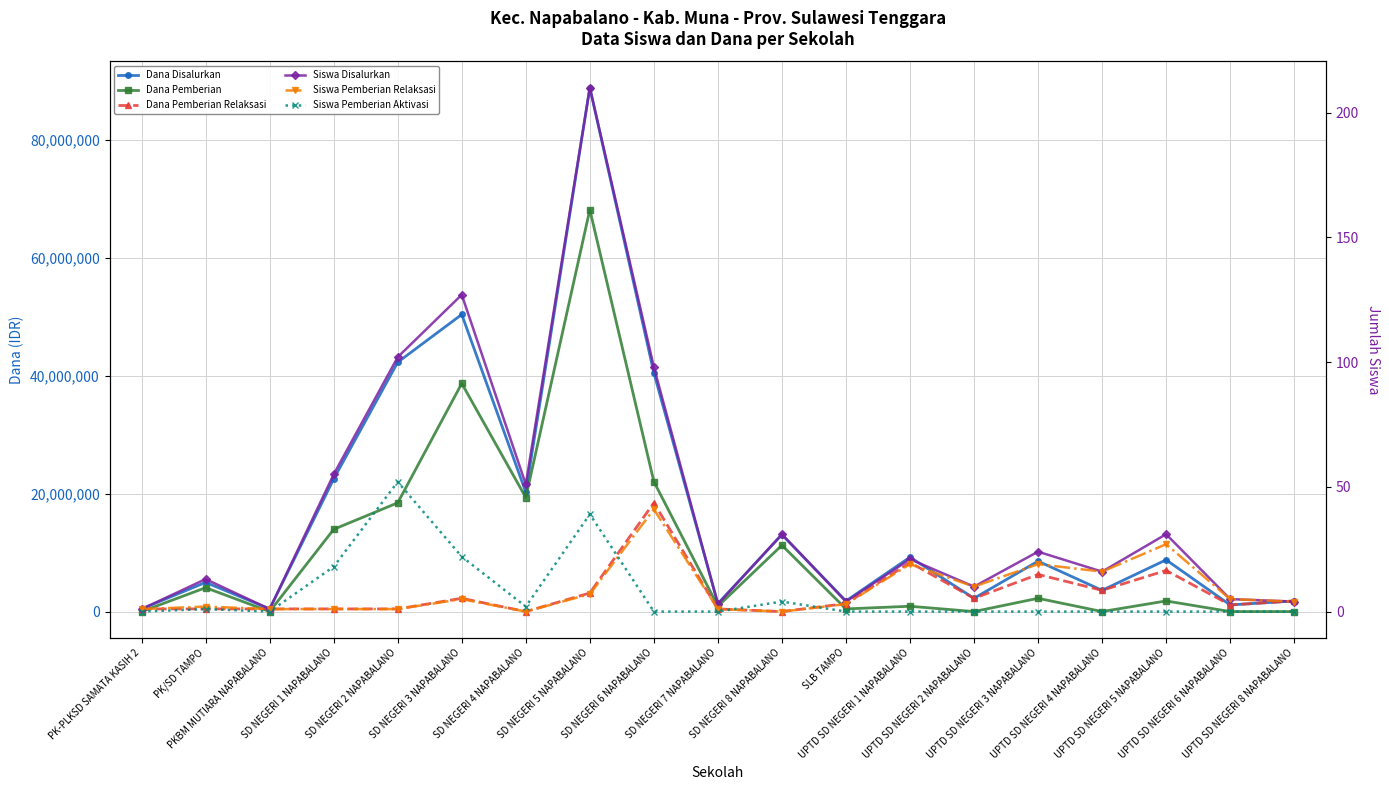

True or false: Siswa Pemberian Relaksasi and Siswa Disalurkan intersect in this chart.

False